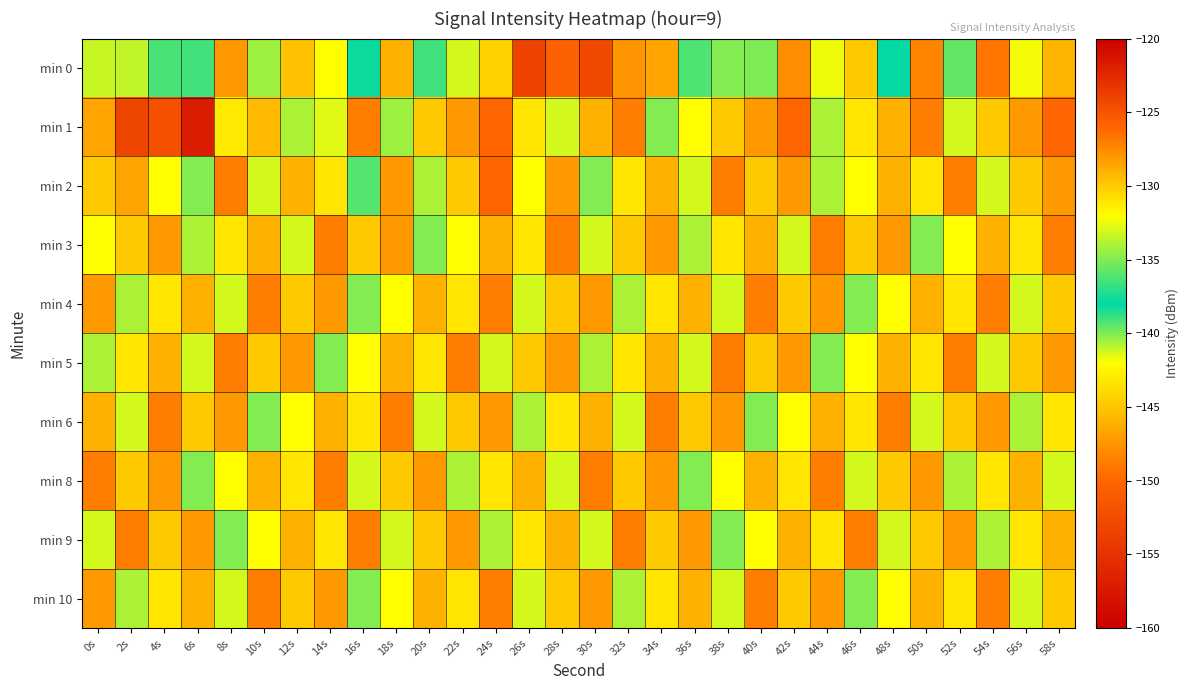

Reading right to left, what are all the values shown in this chart?

min 0: 58s=-129.1	56s=-132.2	54s=-126.6	52s=-135.8	50s=-127.3	48s=-138.0	46s=-129.9	44s=-132.5	42s=-127.6	40s=-135.1	38s=-134.9	36s=-136.2	34s=-128.6	32s=-127.9	30s=-124.4	28s=-125.8	26s=-124.1	24s=-130.2	22s=-133.0	20s=-136.4	18s=-146.0	16s=-138.2	14s=-132.0	12s=-129.6	10s=-134.4	8s=-128.1	6s=-136.5	4s=-136.3	2s=-133.5	0s=-133.4
min 1: 58s=-126.0	56s=-128.0	54s=-130.0	52s=-133.0	50s=-127.0	48s=-129.0	46s=-131.0	44s=-134.0	42s=-126.0	40s=-128.0	38s=-130.0	36s=-132.0	34s=-135.0	32s=-127.0	30s=-129.0	28s=-133.0	26s=-131.0	24s=-126.0	22s=-128.0	20s=-130.0	18s=-134.3	16s=-127.0	14s=-132.7	12s=-134.0	10s=-129.2	8s=-131.1	6s=-157.1	4s=-124.8	2s=-124.2	0s=-128.5
min 2: 58s=-128.0	56s=-130.0	54s=-133.0	52s=-127.0	50s=-131.0	48s=-129.0	46s=-132.0	44s=-134.0	42s=-128.0	40s=-130.0	38s=-127.0	36s=-133.0	34s=-129.0	32s=-131.0	30s=-135.0	28s=-128.0	26s=-132.0	24s=-126.0	22s=-130.0	20s=-134.0	18s=-128.0	16s=-136.0	14s=-131.0	12s=-129.0	10s=-133.0	8s=-127.0	6s=-135.0	4s=-132.0	2s=-128.5	0s=-130.0
min 3: 58s=-127.0	56s=-131.0	54s=-129.0	52s=-132.0	50s=-135.0	48s=-128.0	46s=-130.0	44s=-127.0	42s=-133.0	40s=-129.0	38s=-131.0	36s=-134.0	34s=-128.0	32s=-130.0	30s=-133.0	28s=-127.0	26s=-131.0	24s=-129.0	22s=-132.0	20s=-135.0	18s=-128.0	16s=-130.0	14s=-127.0	12s=-133.0	10s=-129.0	8s=-131.0	6s=-134.0	4s=-128.0	2s=-130.0	0s=-132.0
min 4: 58s=-130.0	56s=-133.0	54s=-127.0	52s=-131.0	50s=-129.0	48s=-132.0	46s=-135.0	44s=-128.0	42s=-130.0	40s=-127.0	38s=-133.0	36s=-129.0	34s=-131.0	32s=-134.0	30s=-128.0	28s=-130.0	26s=-133.0	24s=-127.0	22s=-131.0	20s=-129.0	18s=-132.0	16s=-135.0	14s=-128.0	12s=-130.0	10s=-127.0	8s=-133.0	6s=-129.0	4s=-131.0	2s=-134.0	0s=-128.0
min 5: 58s=-128.0	56s=-130.0	54s=-133.0	52s=-127.0	50s=-131.0	48s=-129.0	46s=-132.0	44s=-135.0	42s=-128.0	40s=-130.0	38s=-127.0	36s=-133.0	34s=-129.0	32s=-131.0	30s=-134.0	28s=-128.0	26s=-130.0	24s=-133.0	22s=-127.0	20s=-131.0	18s=-129.0	16s=-132.0	14s=-135.0	12s=-128.0	10s=-130.0	8s=-127.0	6s=-133.0	4s=-129.0	2s=-131.0	0s=-134.0
min 6: 58s=-131.0	56s=-134.0	54s=-128.0	52s=-130.0	50s=-133.0	48s=-127.0	46s=-131.0	44s=-129.0	42s=-132.0	40s=-135.0	38s=-128.0	36s=-130.0	34s=-127.0	32s=-133.0	30s=-129.0	28s=-131.0	26s=-134.0	24s=-128.0	22s=-130.0	20s=-133.0	18s=-127.0	16s=-131.0	14s=-129.0	12s=-132.0	10s=-135.0	8s=-128.0	6s=-130.0	4s=-127.0	2s=-133.0	0s=-129.0
min 8: 58s=-133.0	56s=-129.0	54s=-131.0	52s=-134.0	50s=-128.0	48s=-130.0	46s=-133.0	44s=-127.0	42s=-131.0	40s=-129.0	38s=-132.0	36s=-135.0	34s=-128.0	32s=-130.0	30s=-127.0	28s=-133.0	26s=-129.0	24s=-131.0	22s=-134.0	20s=-128.0	18s=-130.0	16s=-133.0	14s=-127.0	12s=-131.0	10s=-129.0	8s=-132.0	6s=-135.0	4s=-128.0	2s=-130.0	0s=-127.0
min 9: 58s=-129.0	56s=-131.0	54s=-134.0	52s=-128.0	50s=-130.0	48s=-133.0	46s=-127.0	44s=-131.0	42s=-129.0	40s=-132.0	38s=-135.0	36s=-128.0	34s=-130.0	32s=-127.0	30s=-133.0	28s=-129.0	26s=-131.0	24s=-134.0	22s=-128.0	20s=-130.0	18s=-133.0	16s=-127.0	14s=-131.0	12s=-129.0	10s=-132.0	8s=-135.0	6s=-128.0	4s=-130.0	2s=-127.0	0s=-133.0
min 10: 58s=-130.0	56s=-133.0	54s=-127.0	52s=-131.0	50s=-129.0	48s=-132.0	46s=-135.0	44s=-128.0	42s=-130.0	40s=-127.0	38s=-133.0	36s=-129.0	34s=-131.0	32s=-134.0	30s=-128.0	28s=-130.0	26s=-133.0	24s=-127.0	22s=-131.0	20s=-129.0	18s=-132.0	16s=-135.0	14s=-128.0	12s=-130.0	10s=-127.0	8s=-133.0	6s=-129.0	4s=-131.0	2s=-134.0	0s=-128.0